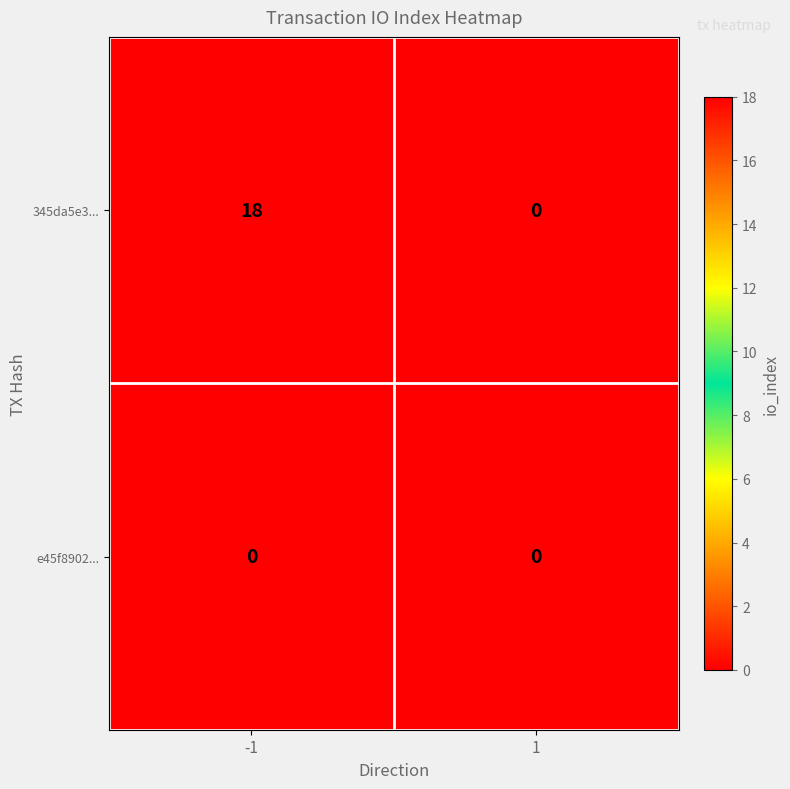

Rank the series by their maximum value, from highest to lowest.

345da5e3..., e45f8902...